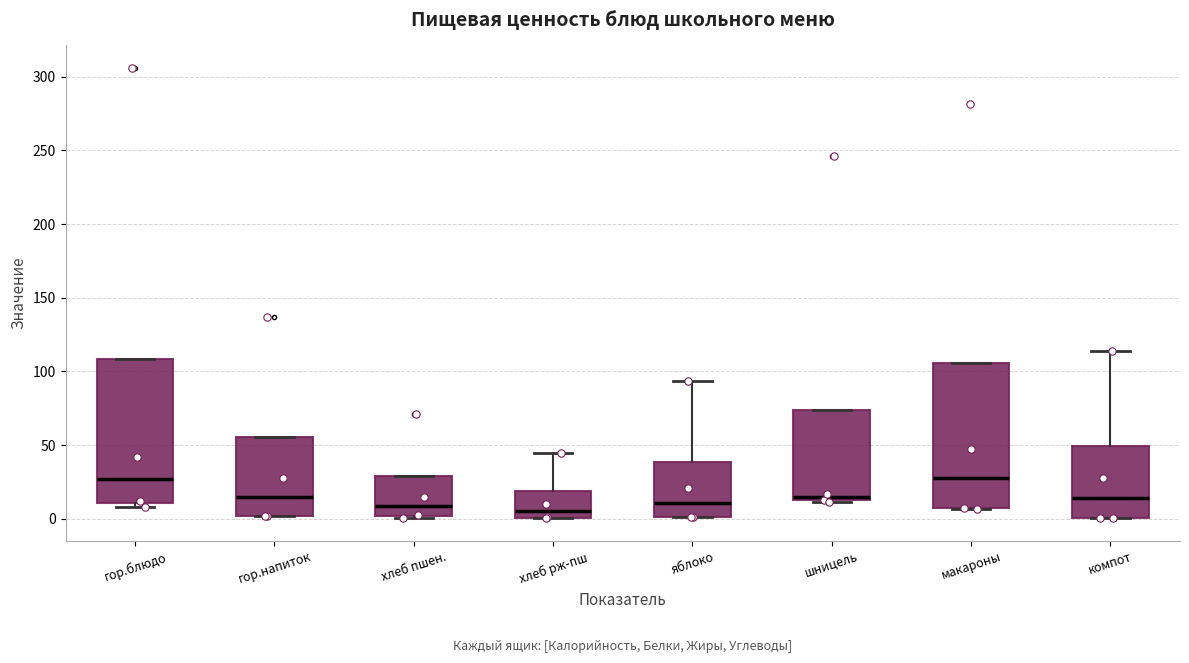

Reading left to right, transcribe this box plot: for each box, give where its median line is, the range the box spans, and where its two whiskers end, as read against the y-axis. The values are not printed on the chart, so give them approximately, as read against the axis.

гор.блюдо: median 25, box 10 to 110, whiskers 10 (just below the box's lower edge) to 110
гор.напиток: median 15, box 0 to 55, whiskers 0 to 55
хлеб пшен.: median 10, box 0 to 30, whiskers 0 (just below the box's lower edge) to 30
хлеб рж-пш: median 5, box 0 to 20, whiskers 0 to 45
яблоко: median 10, box 0 to 40, whiskers 0 to 95
шницель: median 15 (just above the box's lower edge), box 15 to 75, whiskers 10 to 75
макароны: median 25, box 5 to 105, whiskers 5 to 105
компот: median 15, box 0 to 50, whiskers 0 to 115